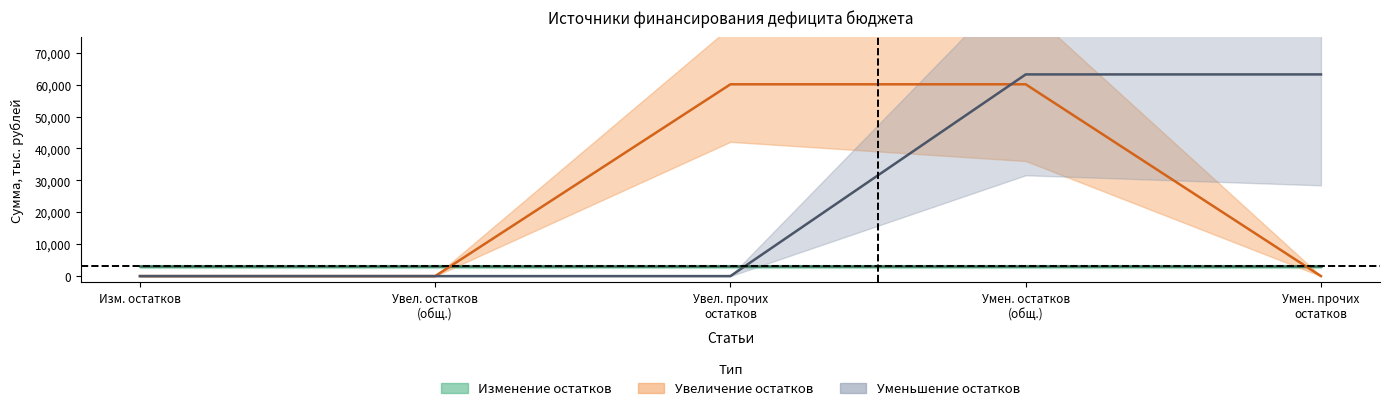

Rank the categories by Изменение остатков (ср.) value from highest to lowest.

Изм. остатков, Увел. остатков
(общ.), Увел. прочих
остатков, Умен. остатков
(общ.), Умен. прочих
остатков